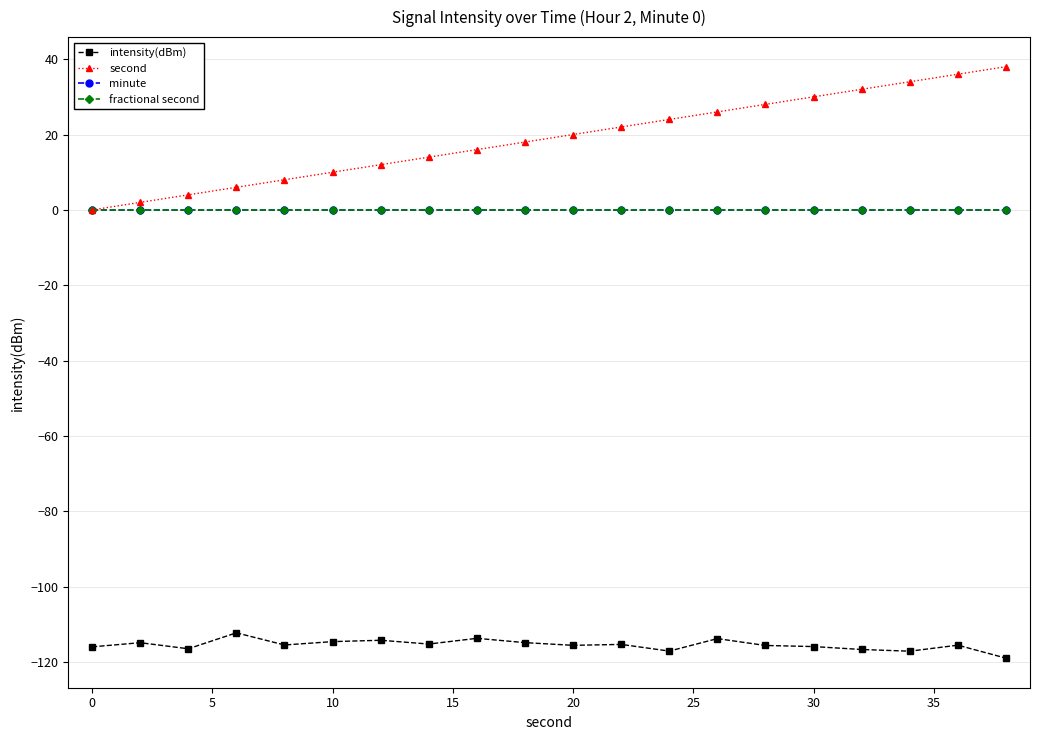

Is this an area chart (filled region under the line)?

No